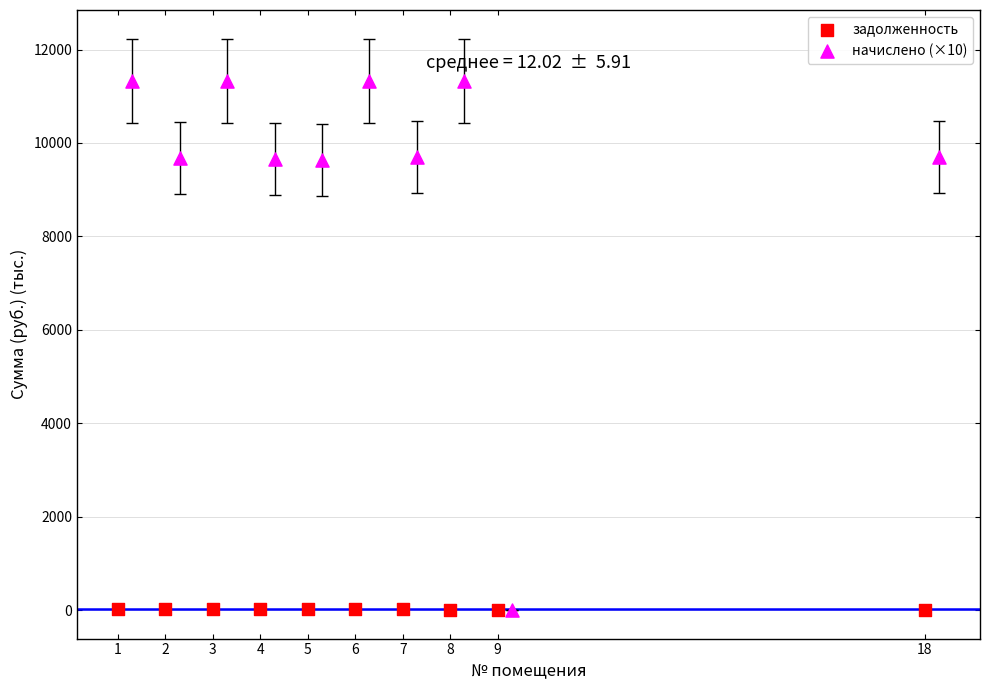

Which series reaches the maximum Y coordinate?

начислено (×10)